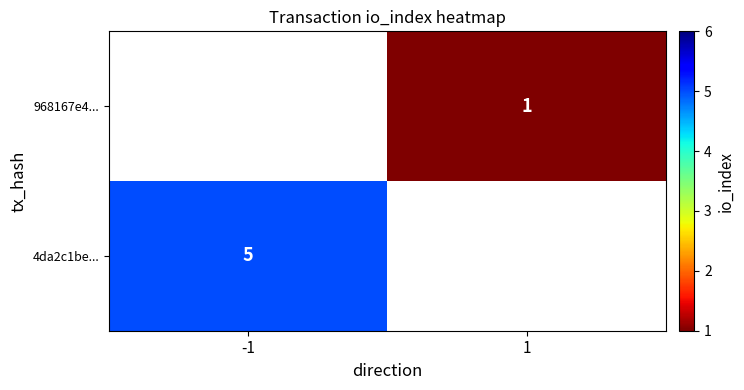

The 968167e4... series shows 1 at 1. True or false?

True